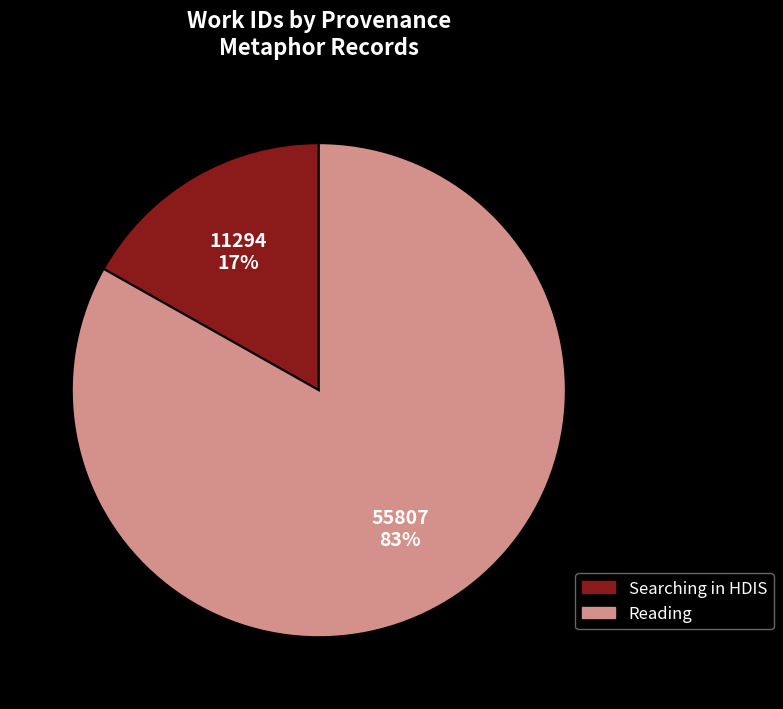

What is the majority slice?

Reading